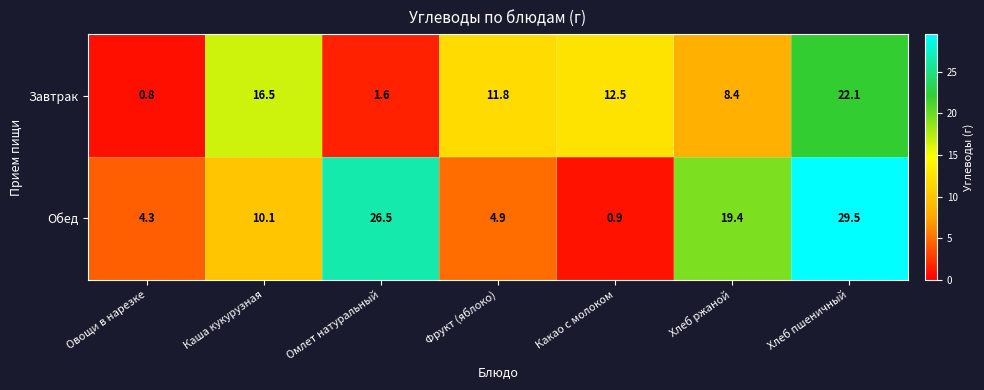

At which label is Завтрак closest to 11?

Фрукт (яблоко)